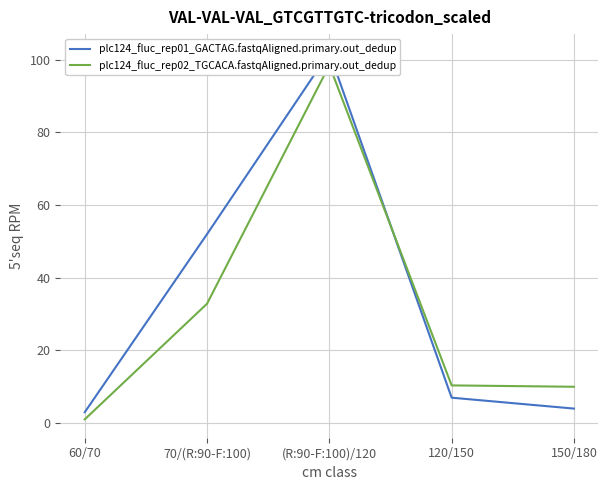

What is the approximate value of plc124_fluc_rep02_TGCACA.fastqAligned.primary.out_dedup at 70/(R:90-F:100)?

32.9